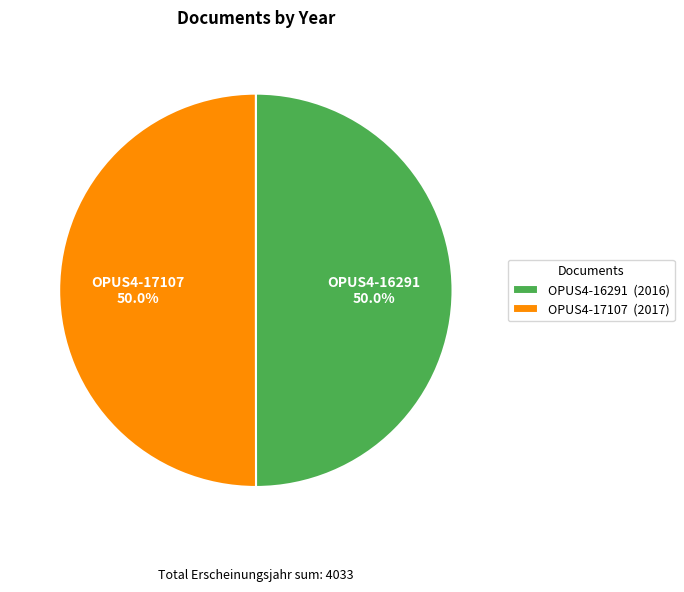

The OPUS4-16291 slice represents 50% of the pie. True or false?

True